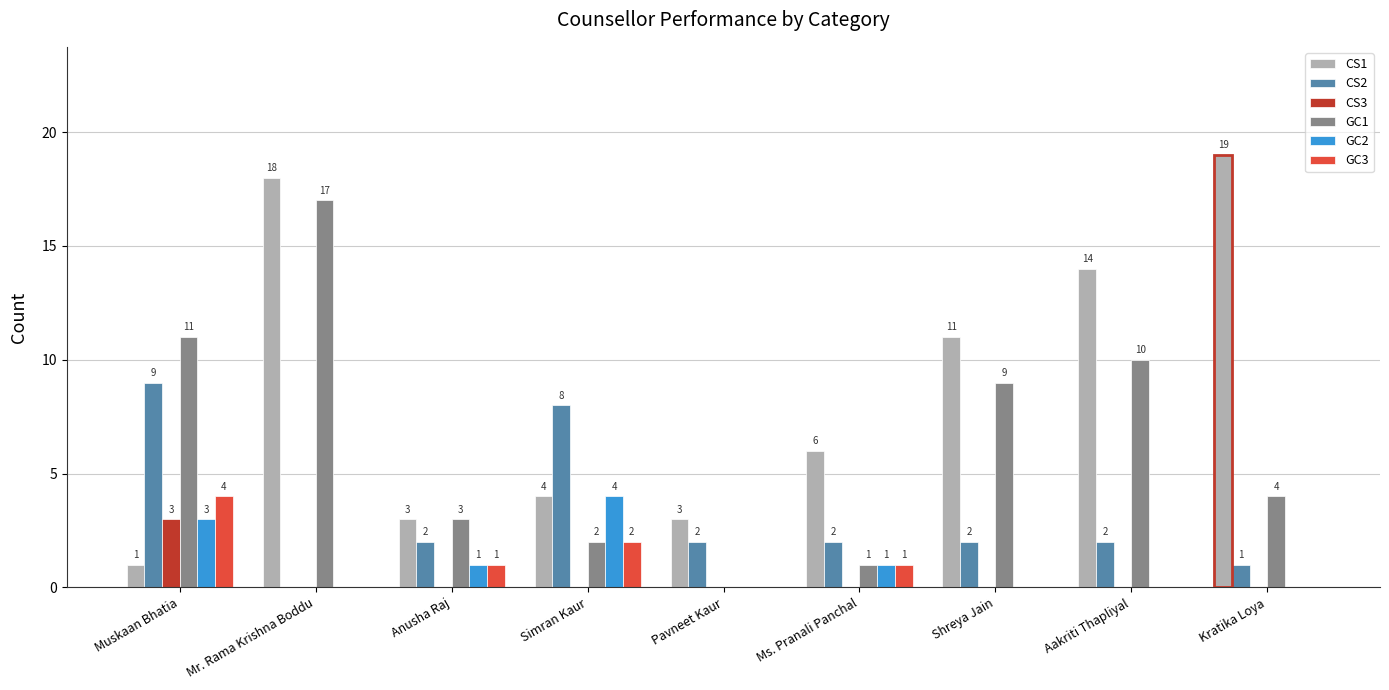

What are all the series names shown in the legend?

CS1, CS2, CS3, GC1, GC2, GC3